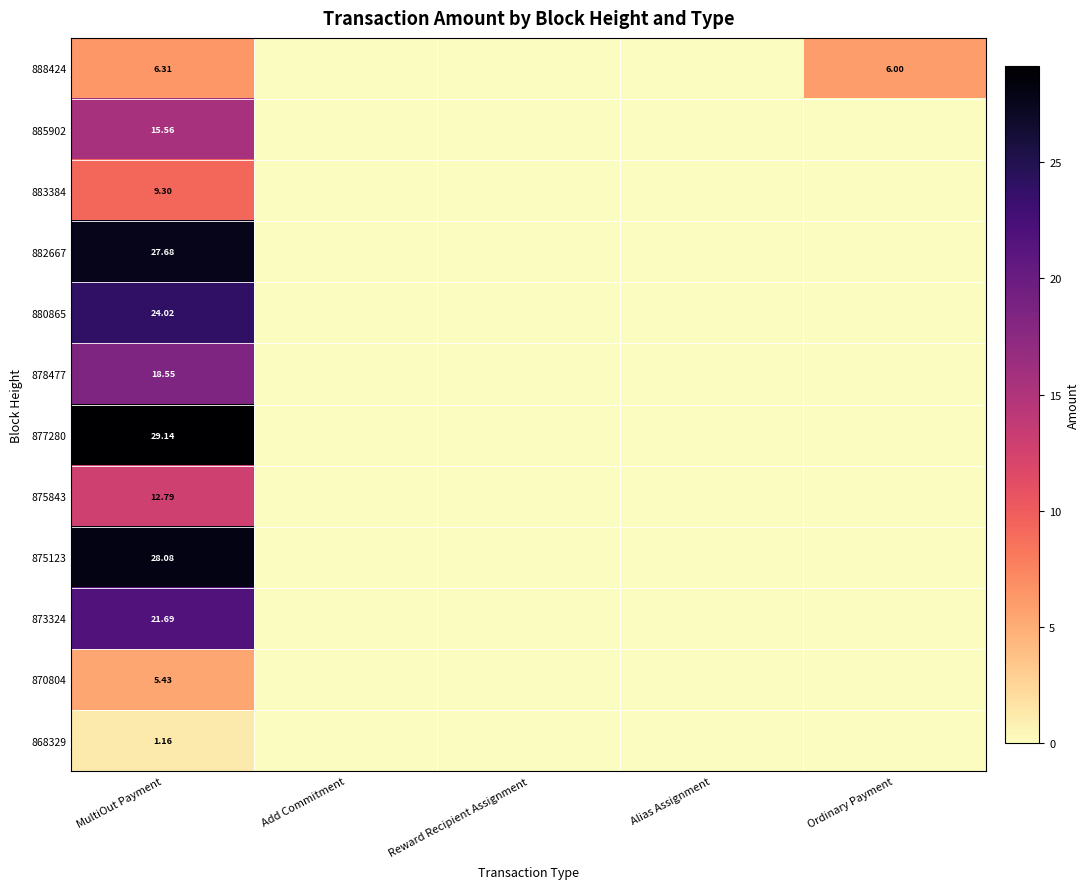

Which series has the widest spread of values?

877280